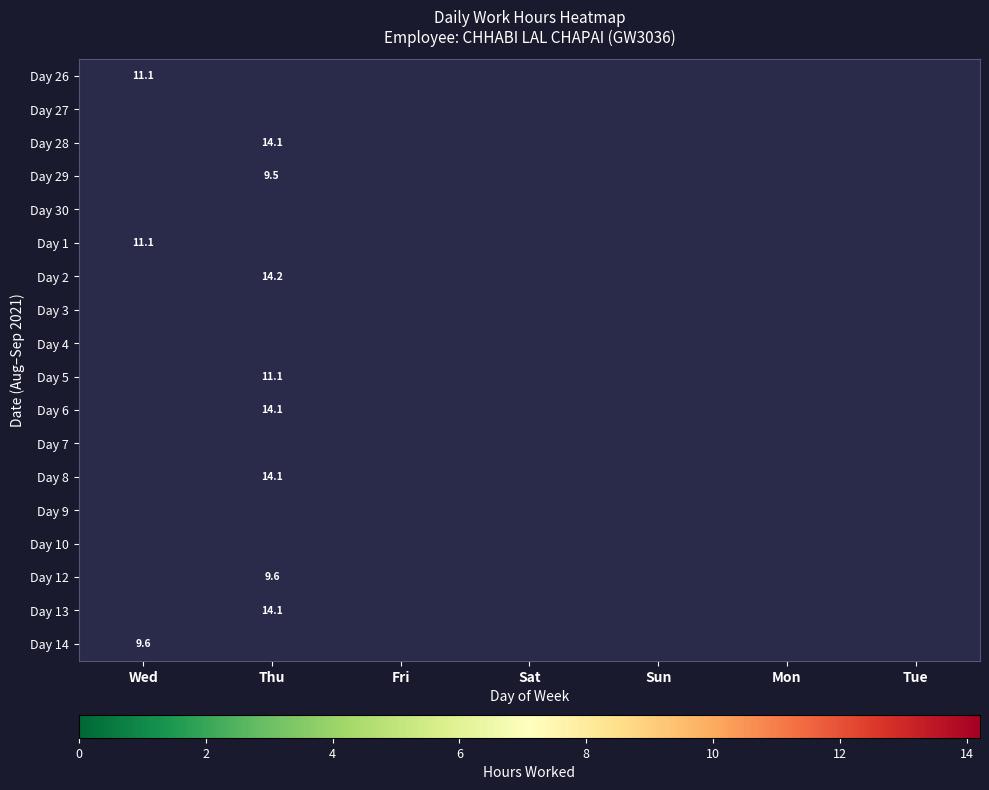

At which category does the chart reach its minimum across all series?

Thu